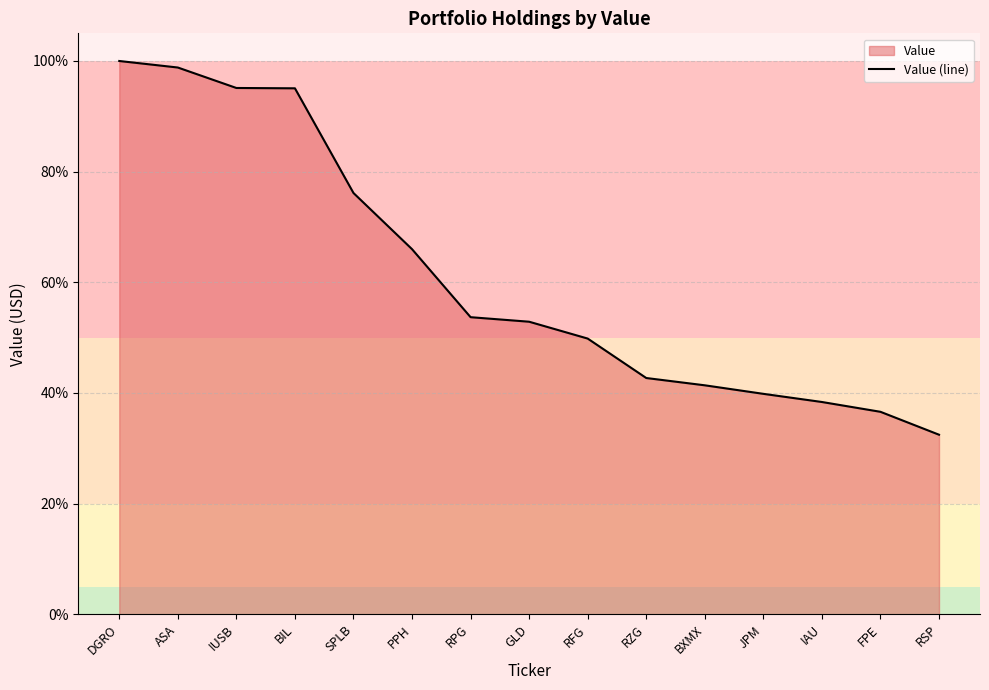

List the labels in order of value, smallest first.

RSP, FPE, IAU, JPM, BXMX, RZG, RFG, GLD, RPG, PPH, SPLB, BIL, IUSB, ASA, DGRO